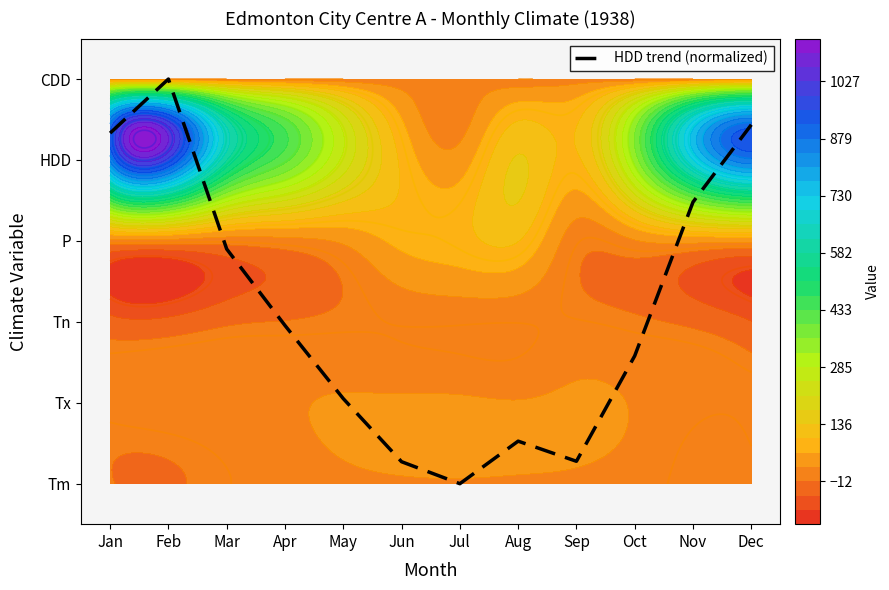

What is the change in value from May to Sep?

-0.8